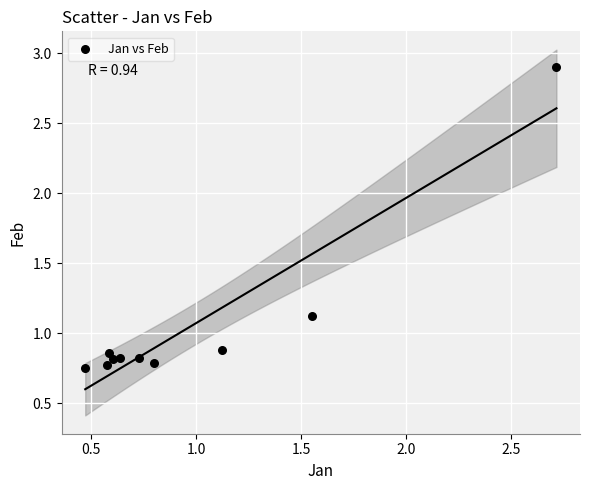

What is the average X value?

1.0